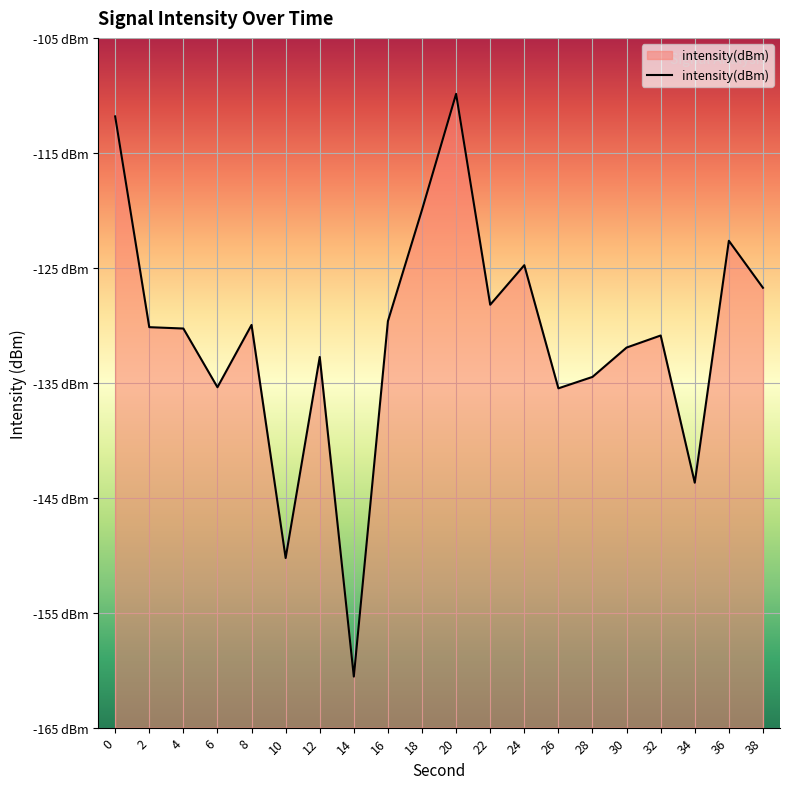

How many values are below -130?

11